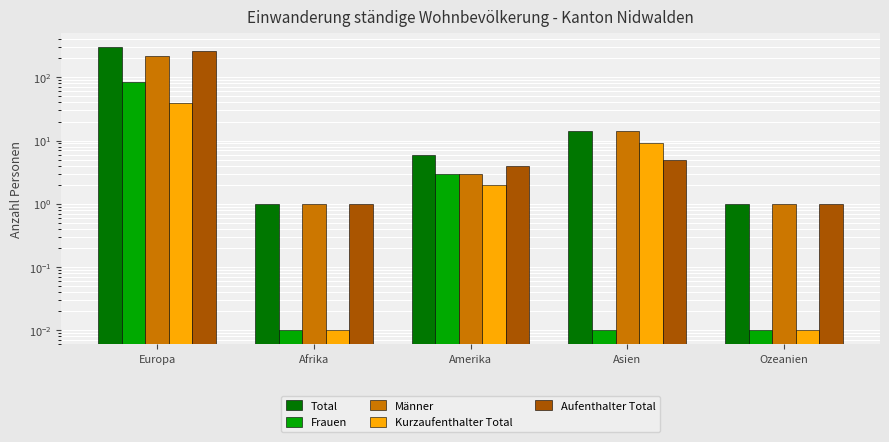

What is the value of the Total bar at the 5th from the left?

1.0